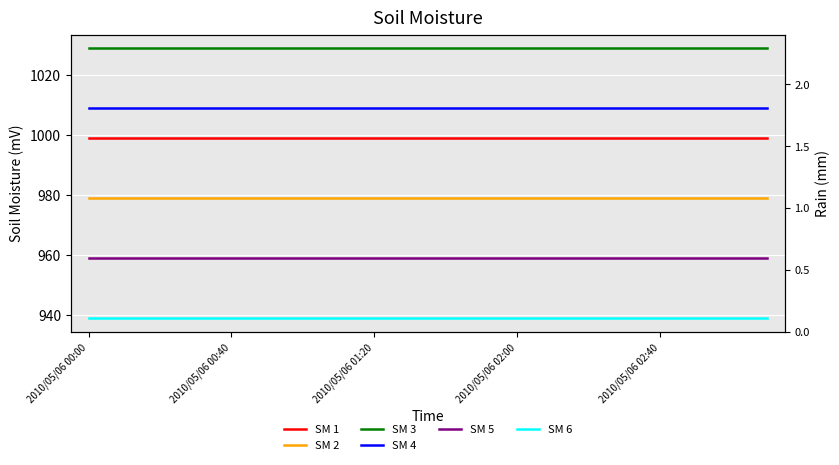

What is the average value of the SM 1 series?

999